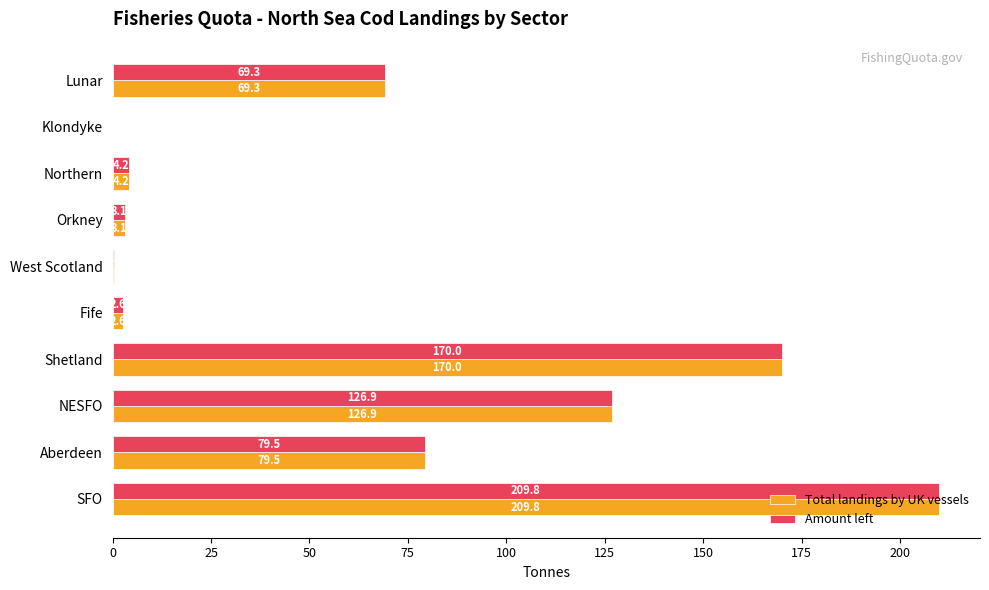

True or false: Total landings by UK vessels has a value of 115.8 at Aberdeen.

False